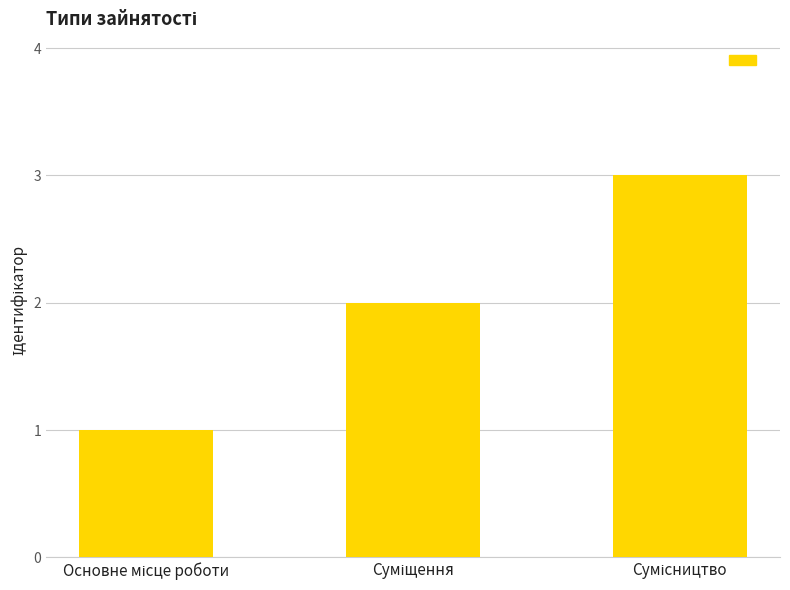

What is the difference between the maximum and minimum values?

2